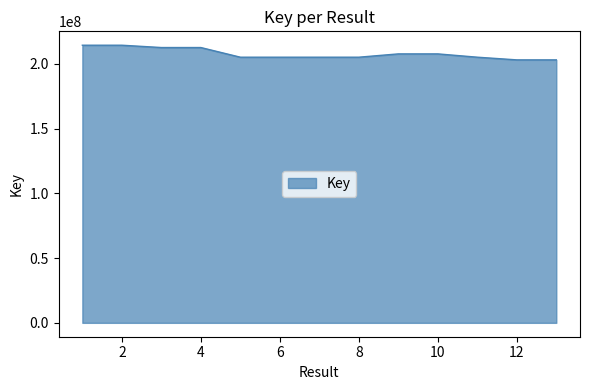

What is the difference between the maximum and minimum values?

11318314